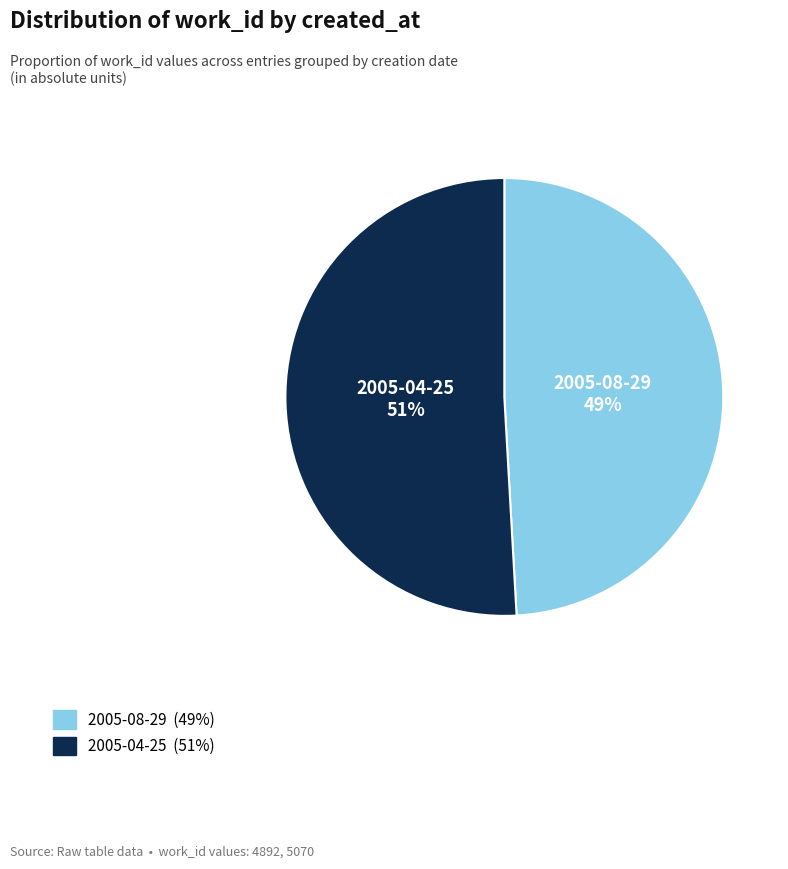

Does 2005-08-29 represent more than half of the total?

No